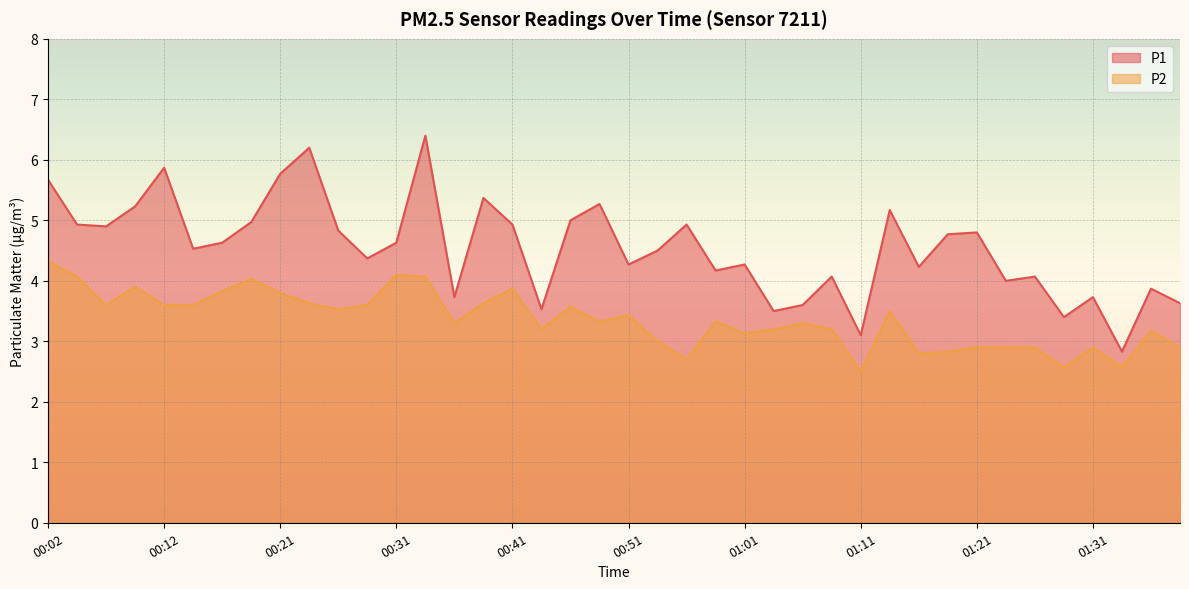

Which series has the largest total across all categories?

P1